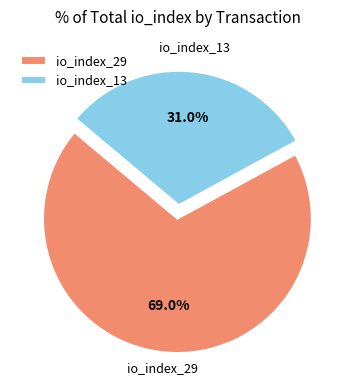

To the nearest percent, what portion does io_index_29 represent?

69%